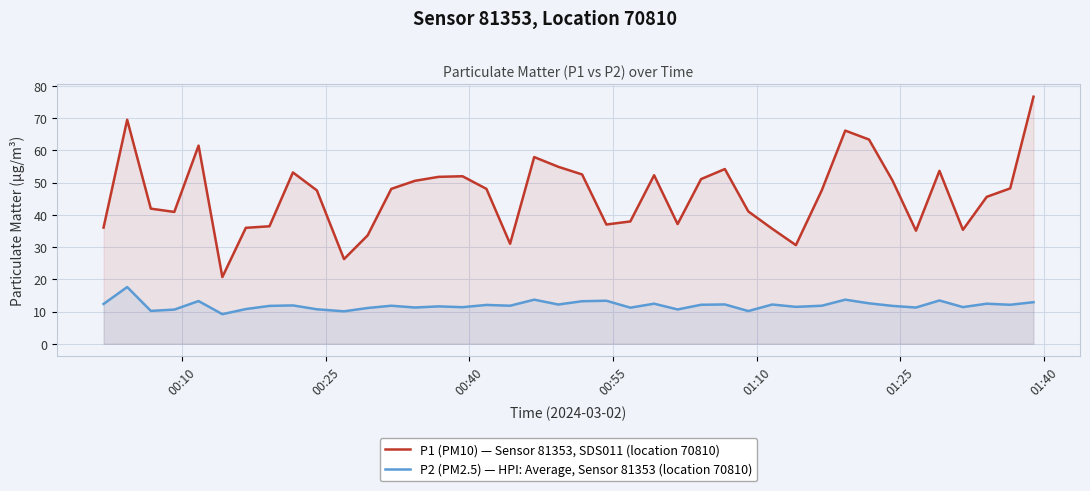

What is the maximum value for P2 (PM2.5) — HPI: Average, Sensor 81353 (location 70810)?

17.6